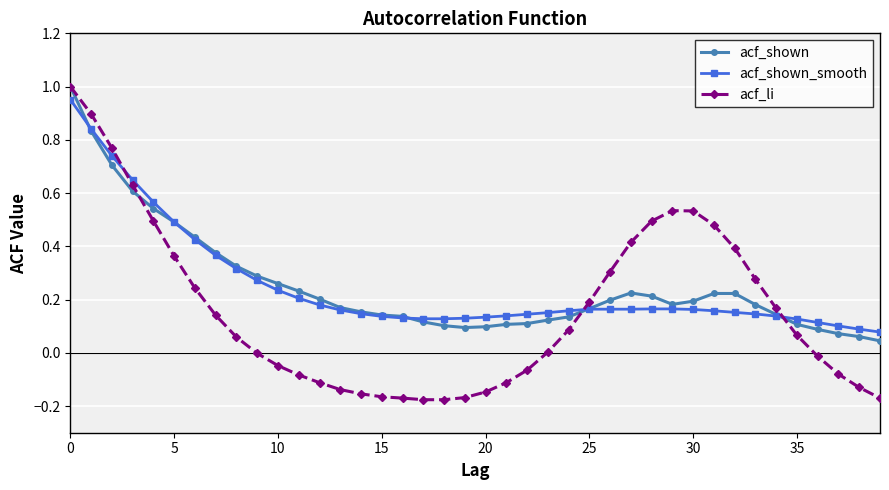

Which series has the largest range (max minus min)?

acf_li